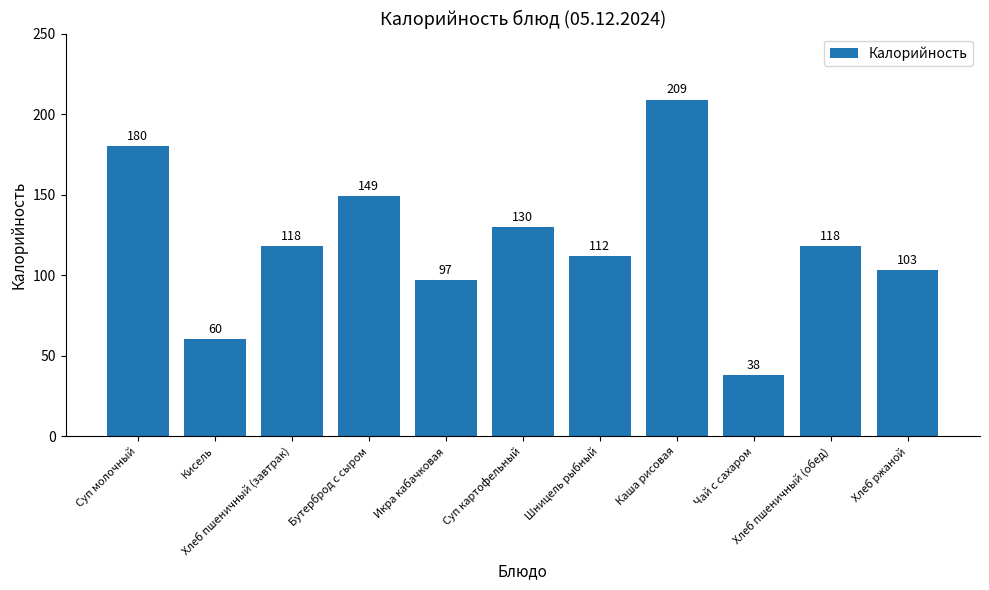

At which label does the data first exceed 118?

Суп молочный